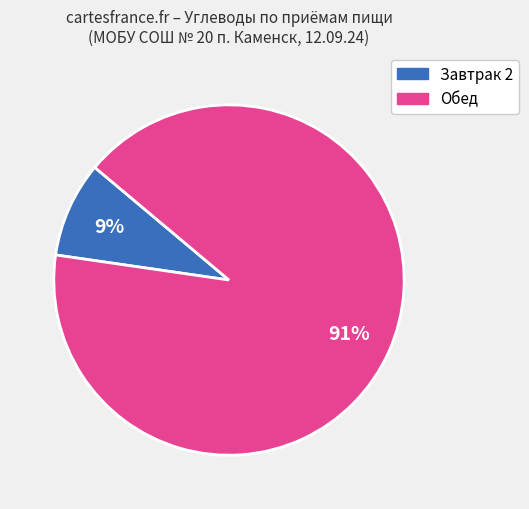

To the nearest percent, what is the average slice percentage?

50%